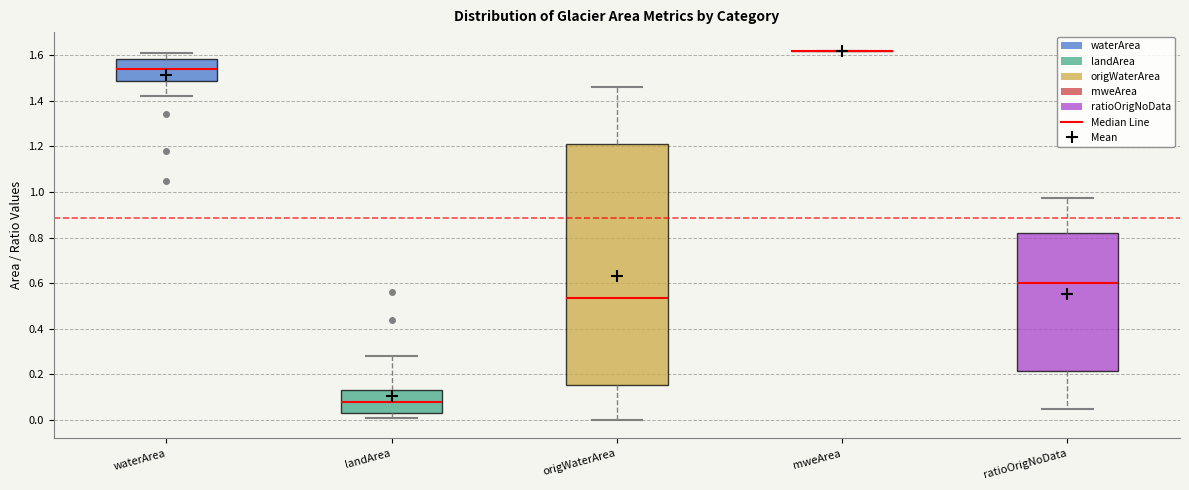

Reading left to right, transcribe this box plot: for each box, give where its median line is, the range the box spans, and where its two whiskers end, as read against the y-axis. The values are not printed on the chart, so give them approximately, as read against the axis.

waterArea: median 1.54, box 1.48 to 1.58, whiskers 1.42 to 1.62
landArea: median 0.08, box 0.04 to 0.14, whiskers 0.02 to 0.28
origWaterArea: median 0.54, box 0.16 to 1.22, whiskers 0.00 to 1.46
mweArea: box collapsed to a line at 1.62, whiskers 1.62 to 1.62
ratioOrigNoData: median 0.60, box 0.22 to 0.82, whiskers 0.04 to 0.98